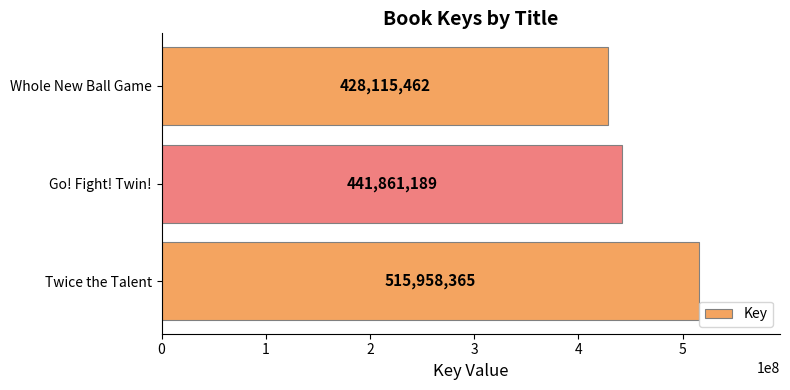

How many values are between 428115462 and 515958365?

3